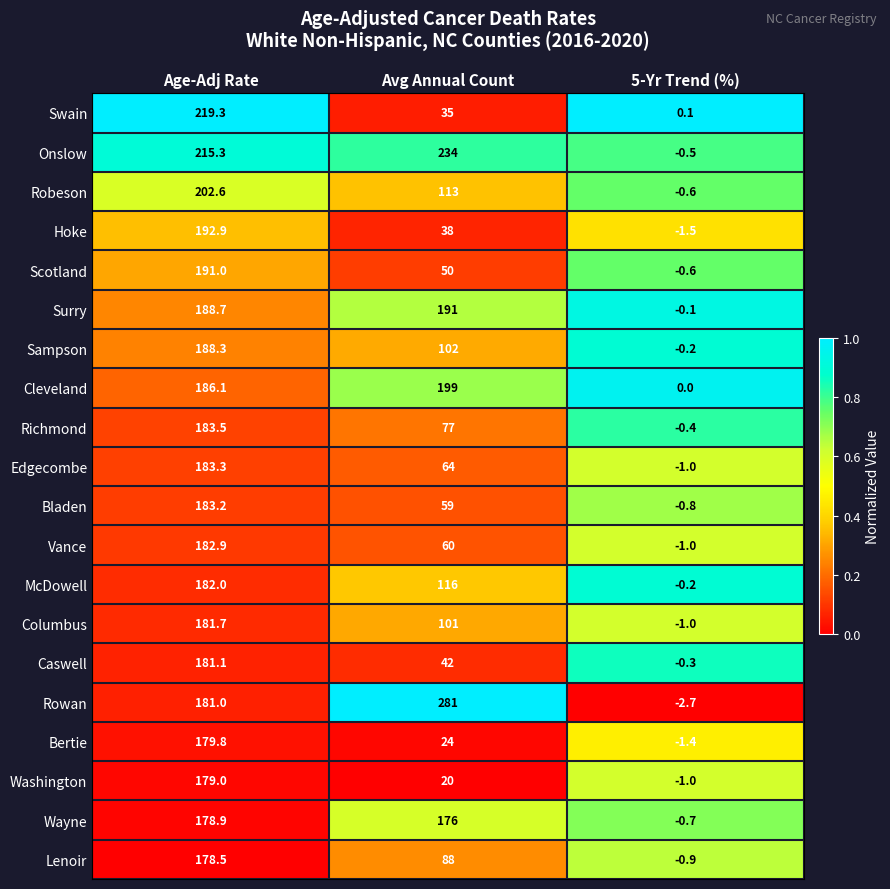

List the labels in order of Scotland value, largest first.

Age-Adj Rate, Avg Annual Count, 5-Yr Trend (%)